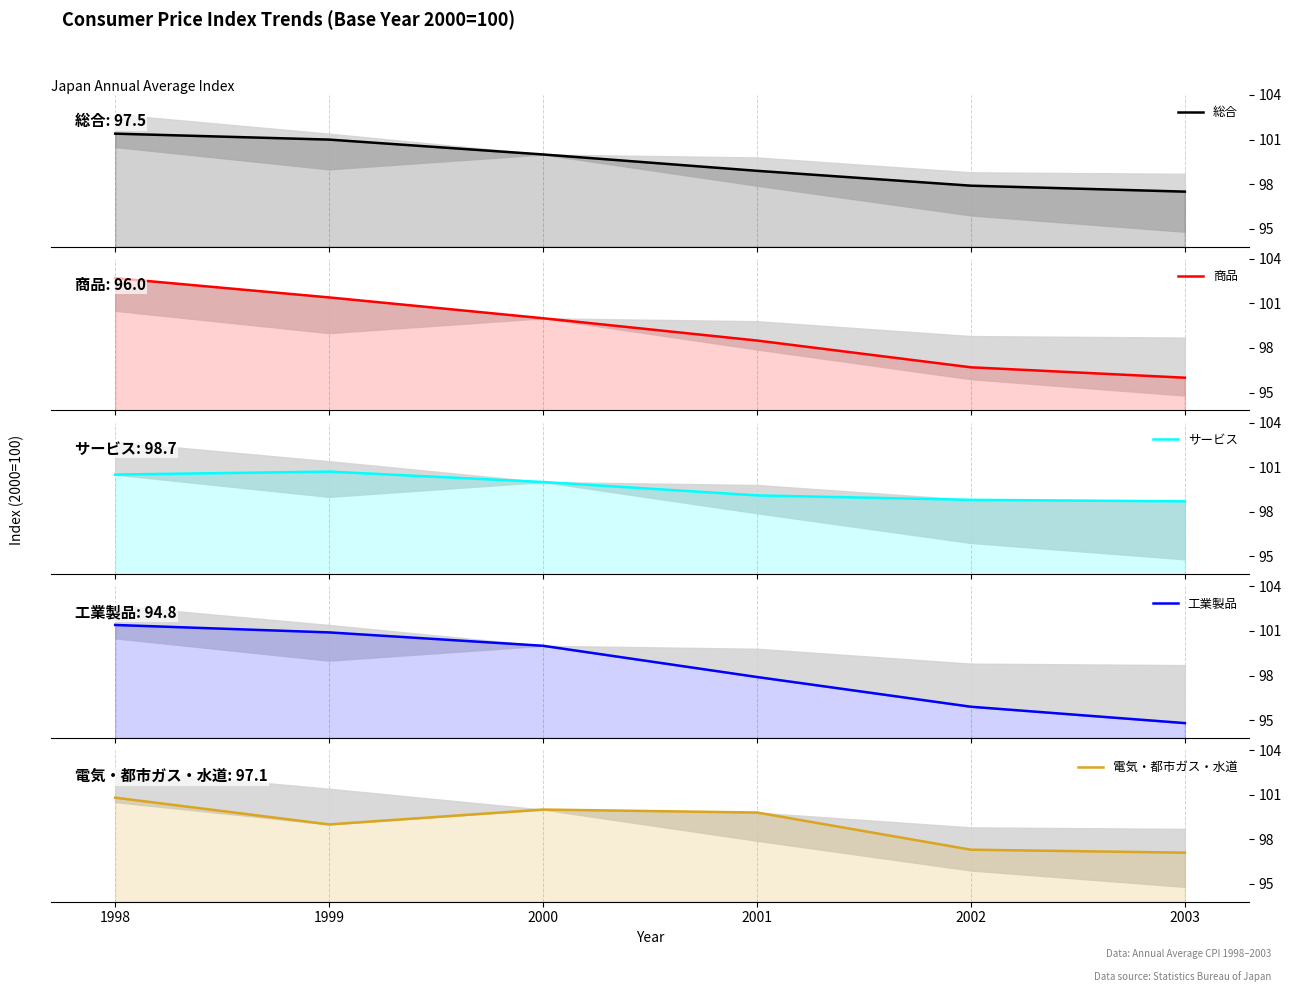

True or false: サービス and 総合 cross at least once.

False